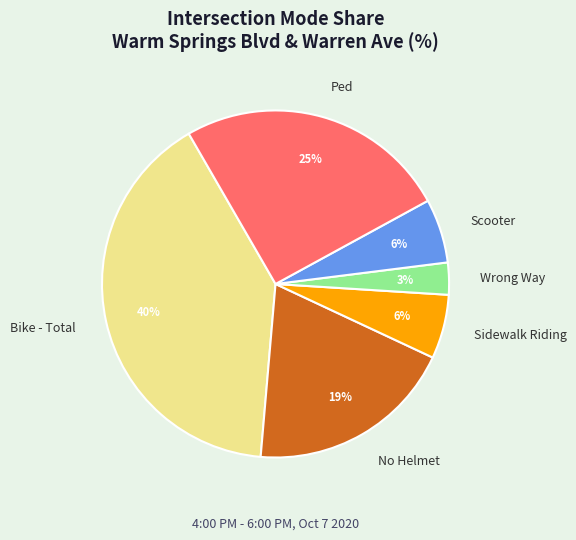

Does any single category account for the majority?

No